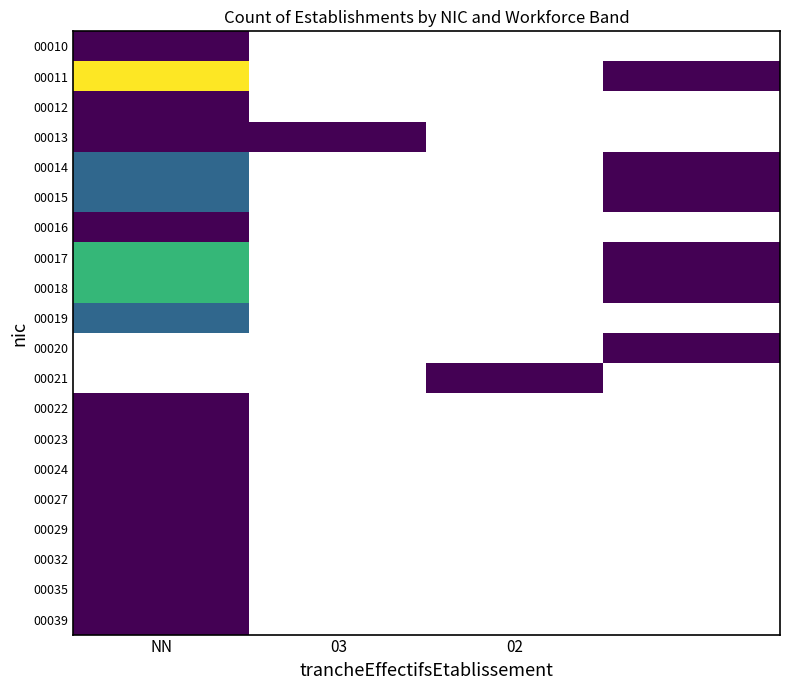

Which category has the highest value across all series?

NN